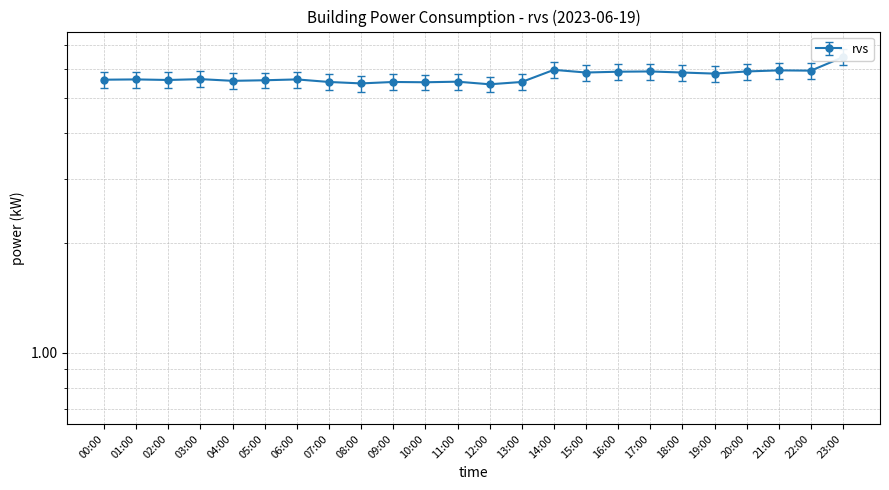

Count the values in the range 5 to 6.

23